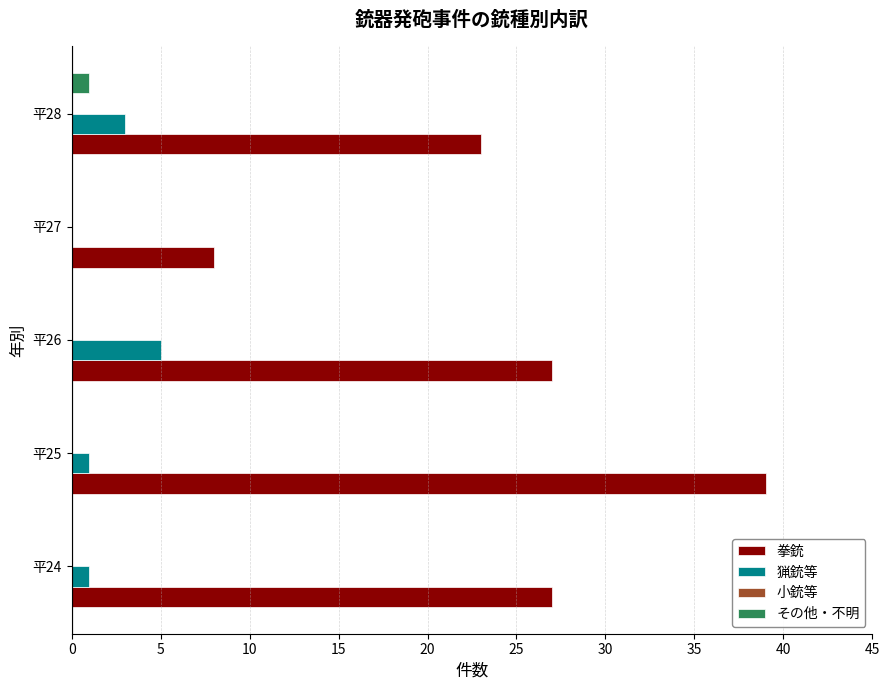

Is the value of 拳銃 at 平24 greater than the value of その他・不明 at 平28?

Yes